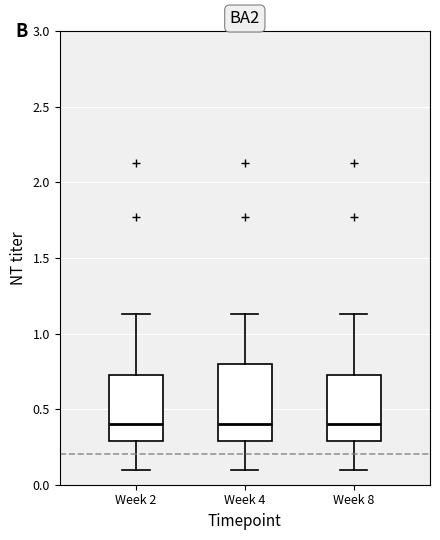

Comparing the boxes themselves (not the whiskers), which one is the tallest?

Week 4